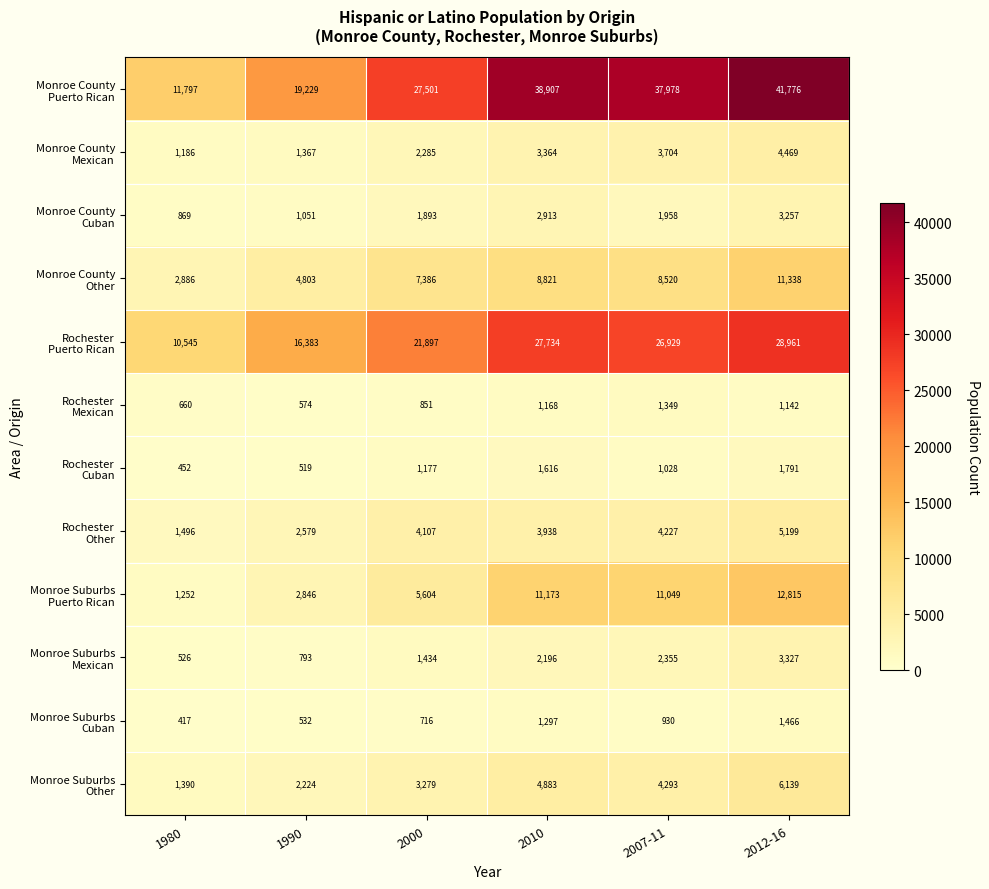

How many distinct data groups are displayed?

12